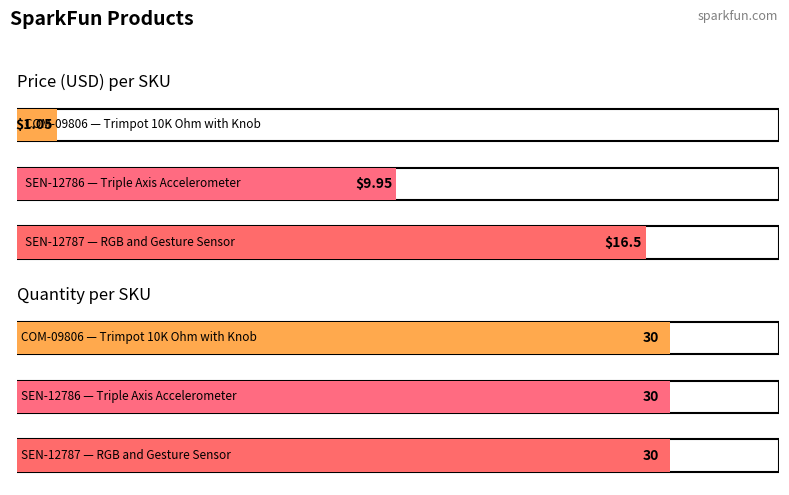

List the series in order of their peak value, lowest first.

Price (USD), Quantity